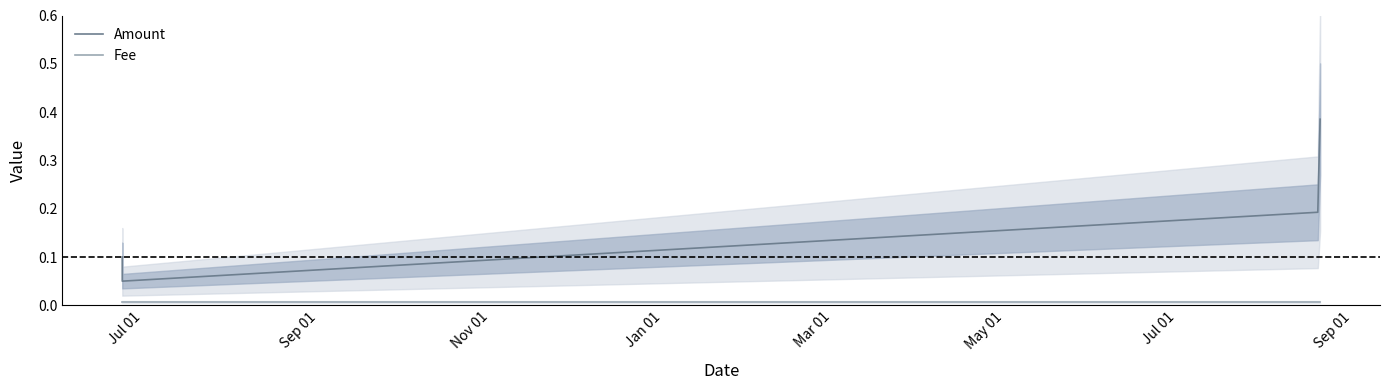

True or false: Amount and Fee intersect in this chart.

False